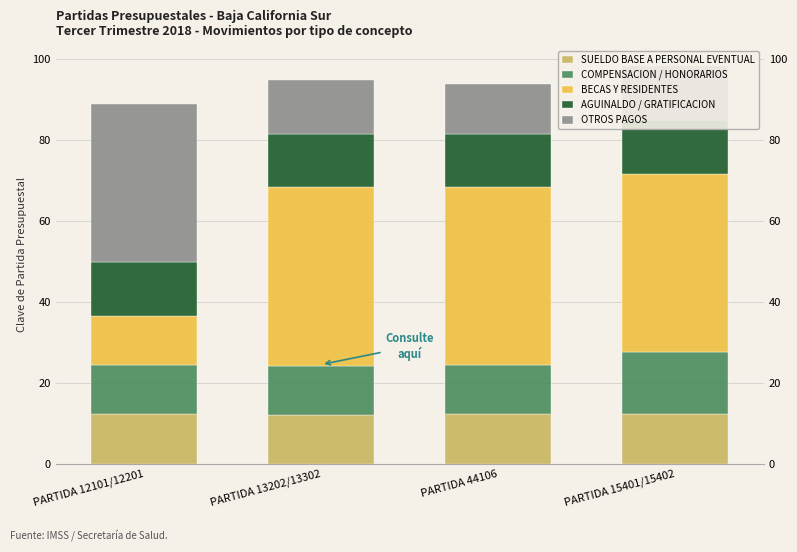

What is the difference between the maximum and minimum values in the AGUINALDO / GRATIFICACION series?

0.1